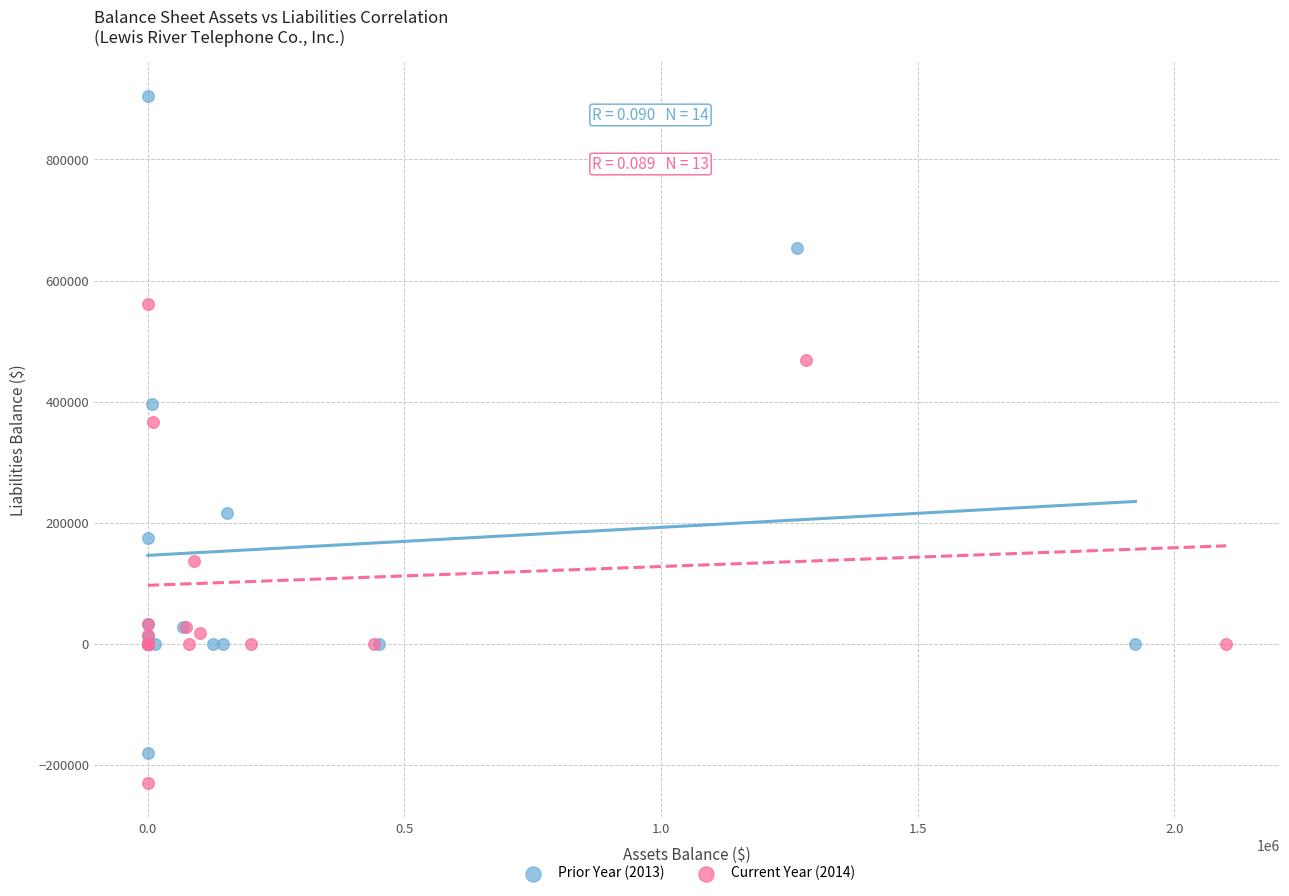

Which series has the largest Y range (max minus min)?

Prior Year (2013)